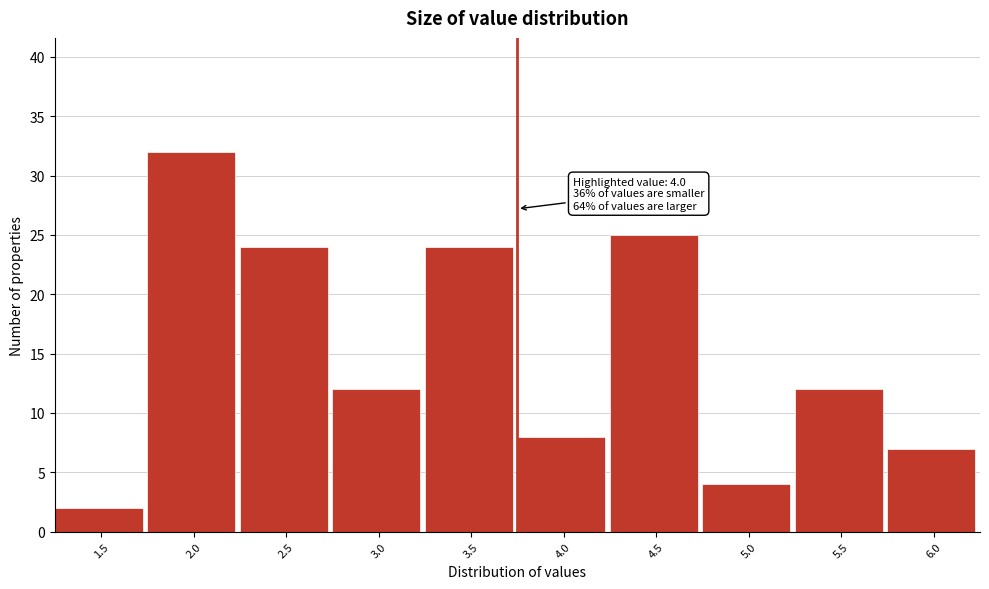

Reading left to right, what are all the values shown in this chart?

2	32	24	12	24	8	25	4	12	7